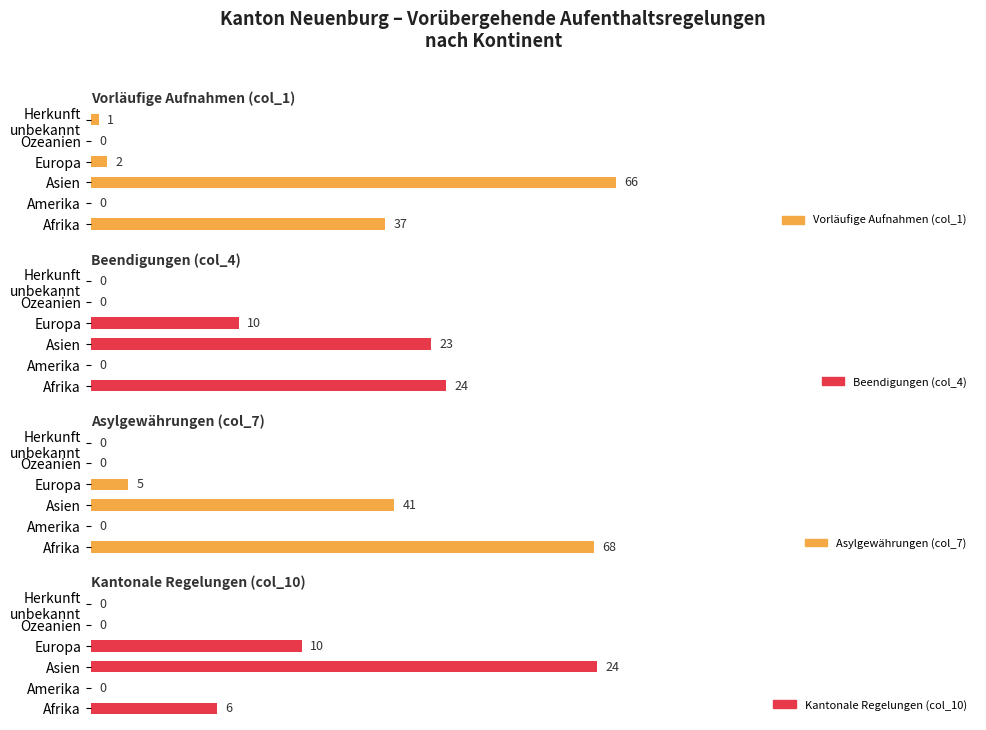

The Beendigungen (col_4) series shows 19.1 at Afrika. True or false?

False